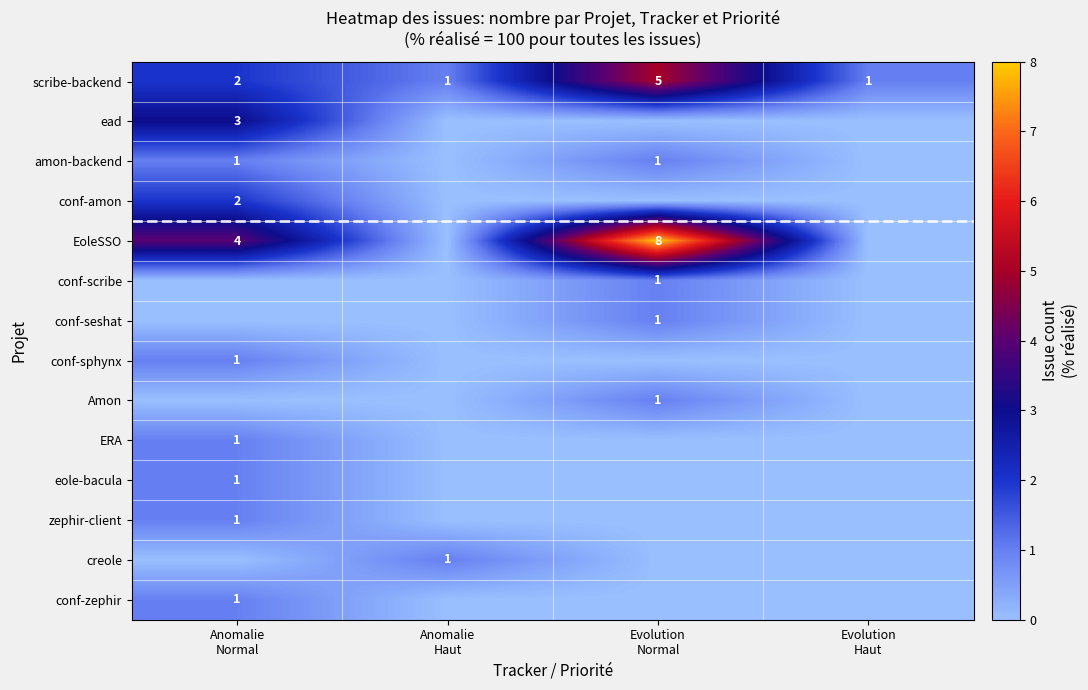

How many conf-seshat values are between 0 and 1?

4